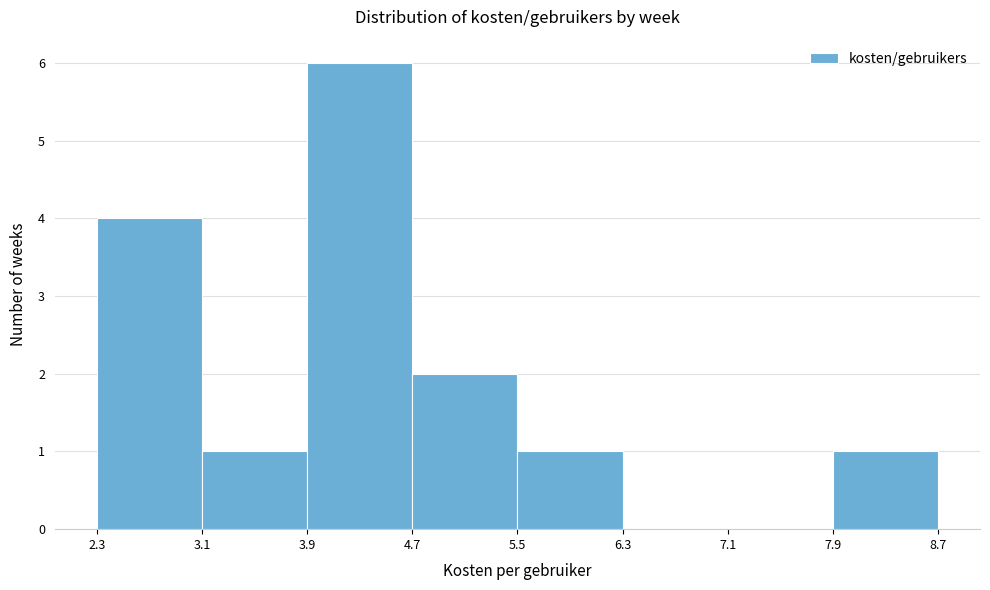

Reading left to right, list every bar in this chart as the range it spans on the x-axis followed by its height. The values are not printed on the chart, so give them approximately, as read against the axis.

2.3 to 3.1: 4
3.1 to 3.9: 1
3.9 to 4.7: 6
4.7 to 5.5: 2
5.5 to 6.3: 1
6.3 to 7.1: 0
7.1 to 7.9: 0
7.9 to 8.7: 1